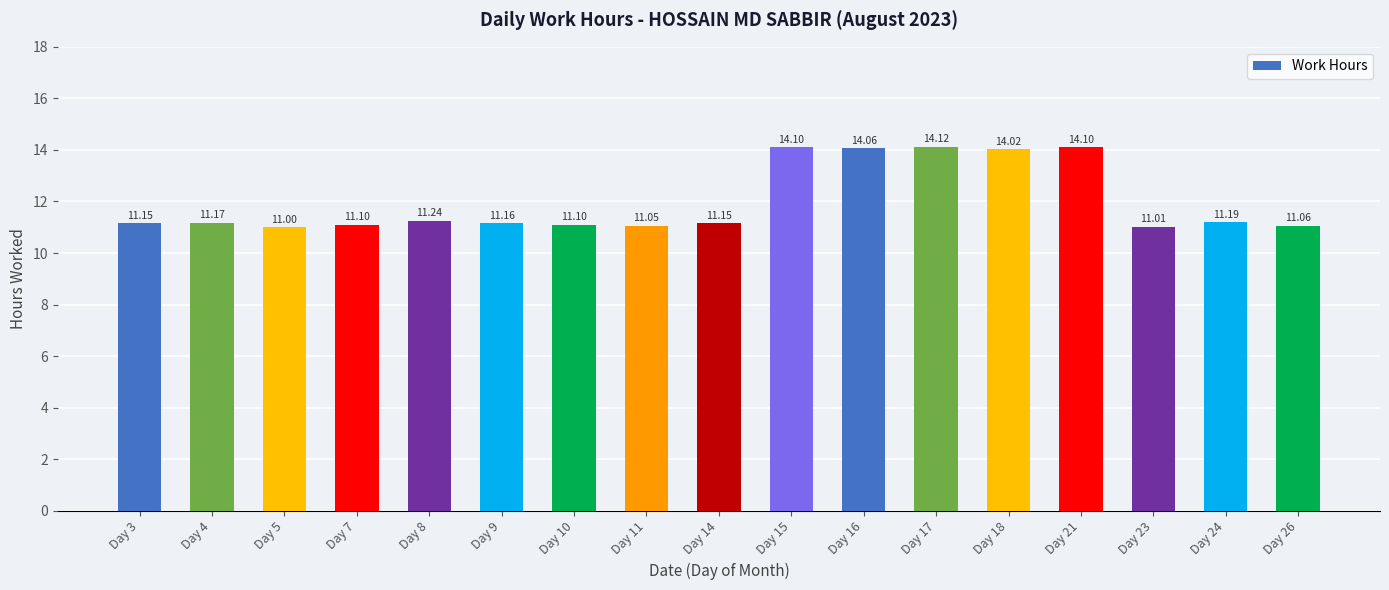

The value at Day 5 is 11.0. True or false?

True